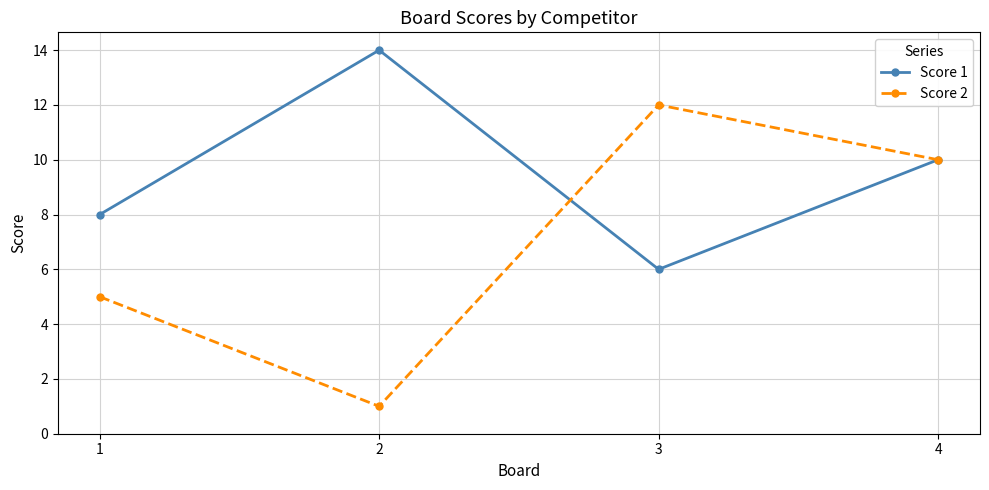

Rank the categories by Score 2 value from lowest to highest.

2, 1, 4, 3